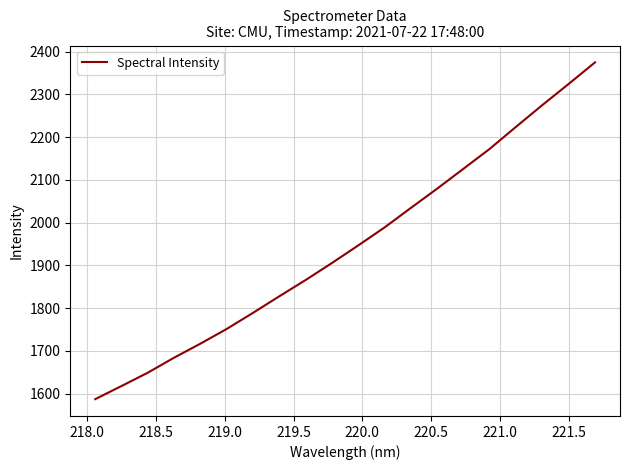

What is the difference between the maximum and minimum values?

787.9